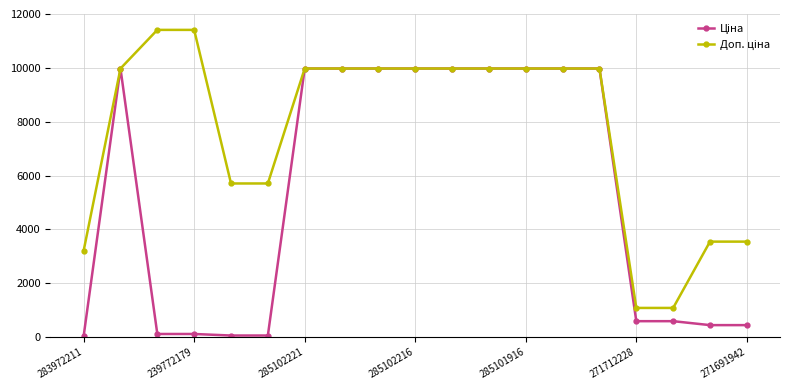

At how many categories does at least one series exceed 4740?

14